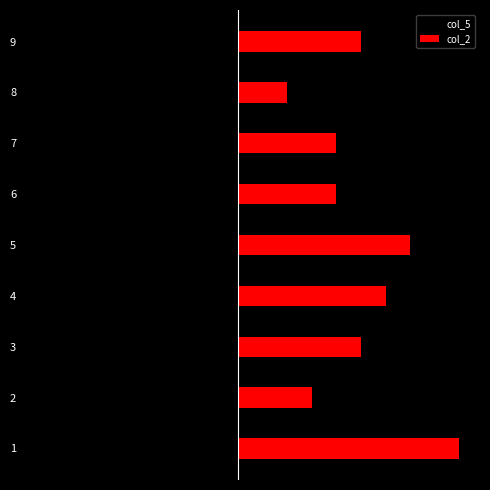

Is it true that col_2 equals 7 at 5?

True